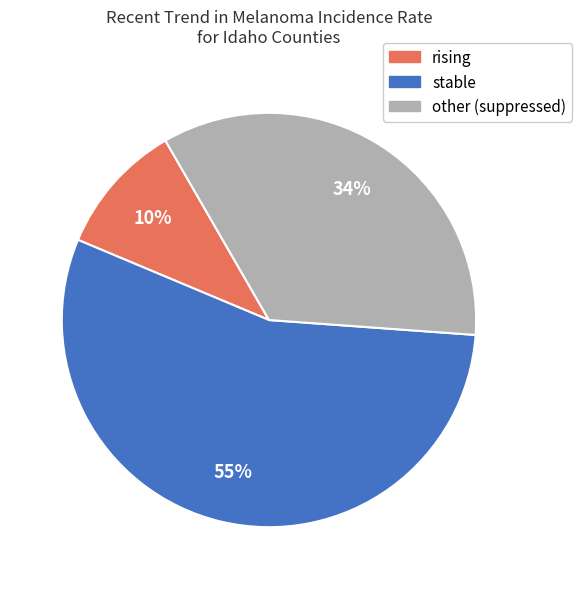

The rising slice represents 32% of the pie. True or false?

False